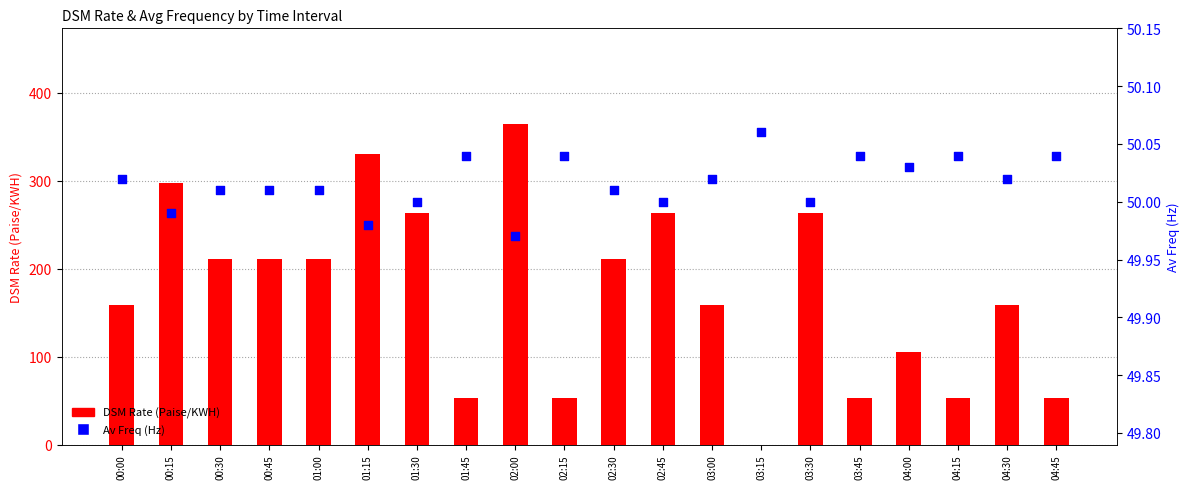

Which series has the largest total across all categories?

DSM Rate (Paise/KWH)